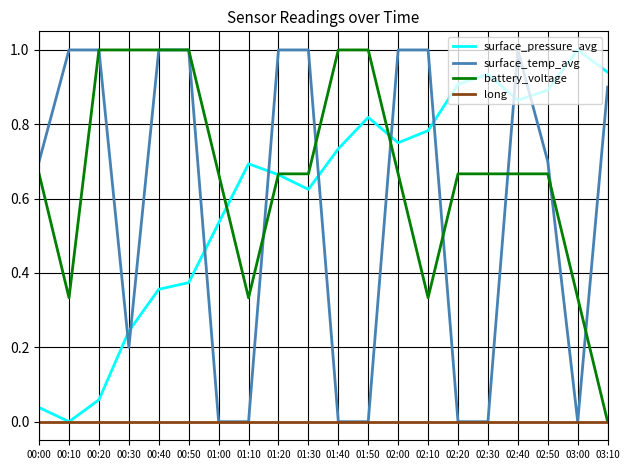

How many categories are shown in the chart?

20